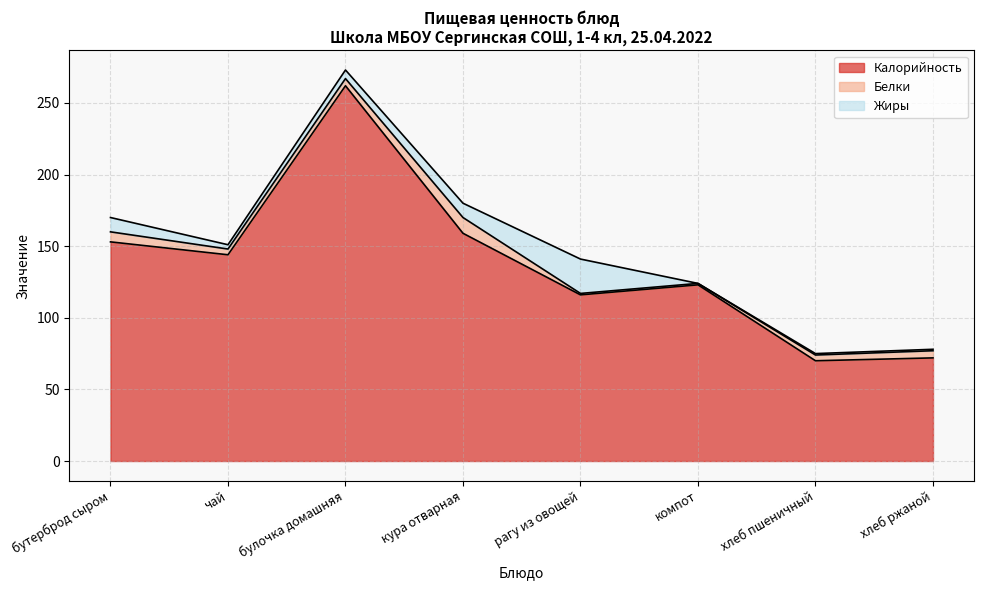

The Калорийность series shows 72 at хлеб ржаной. True or false?

True